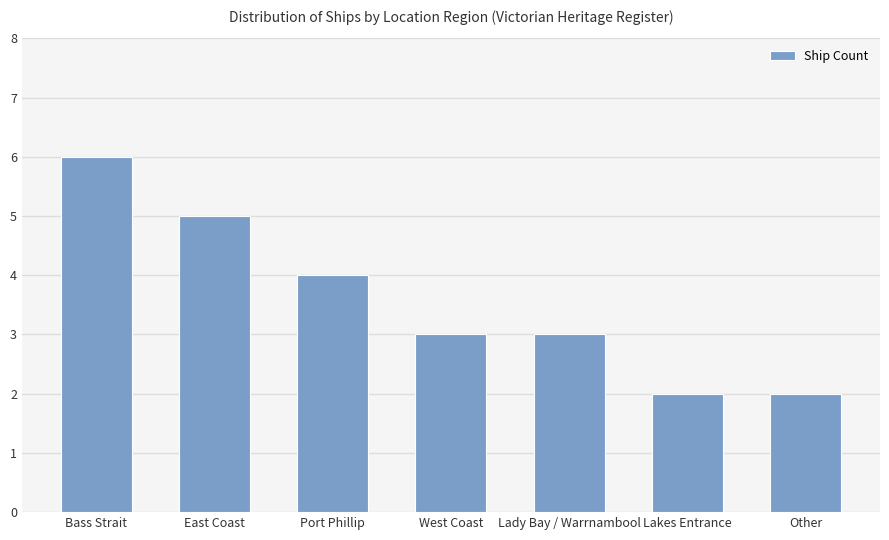

Count the number of data series in this chart.

1